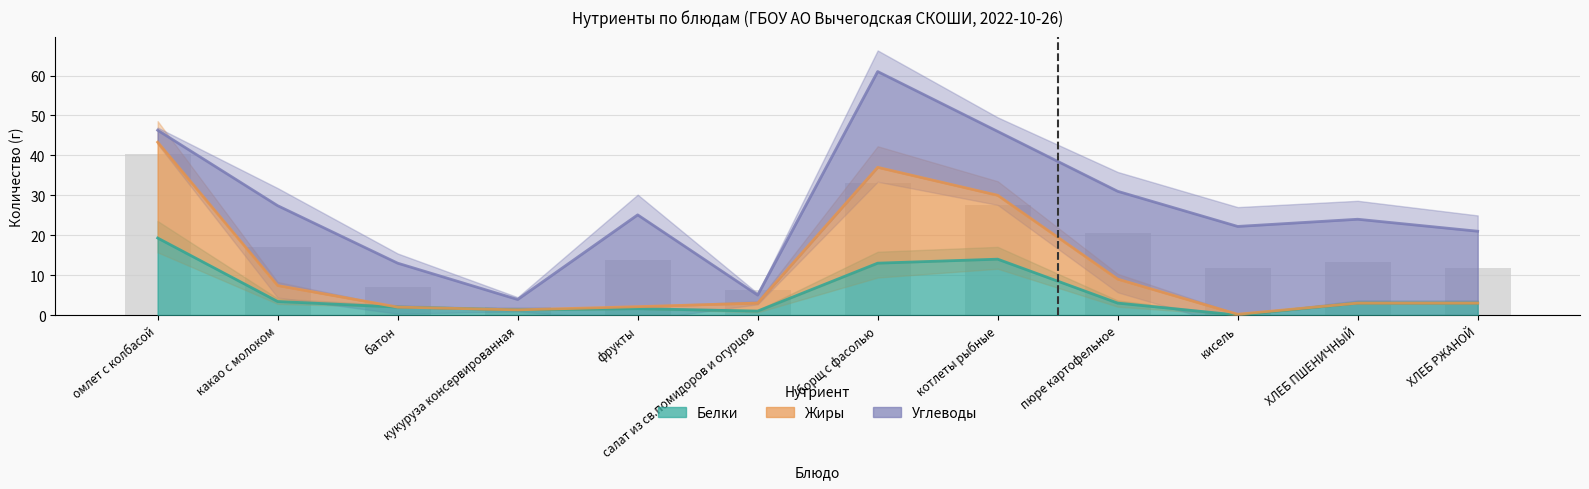

How many values in Белки are above zero?

11